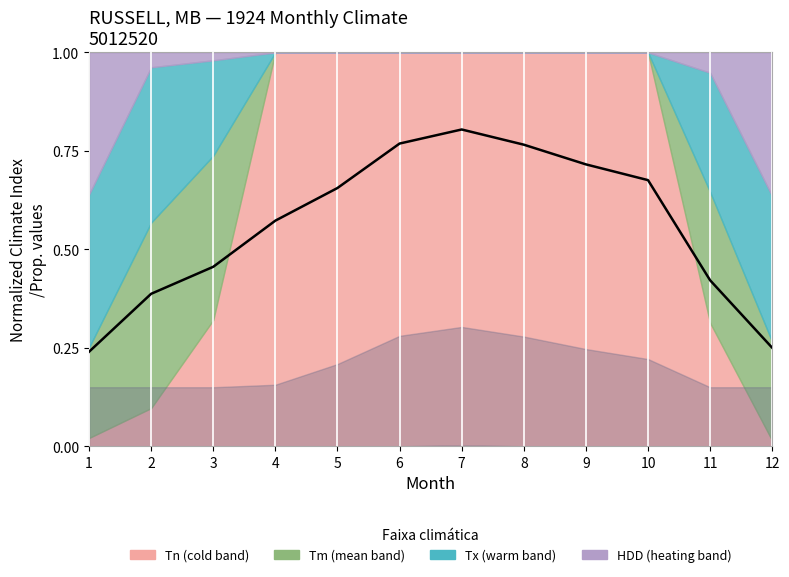

What is the approximate value at 7?

0.8